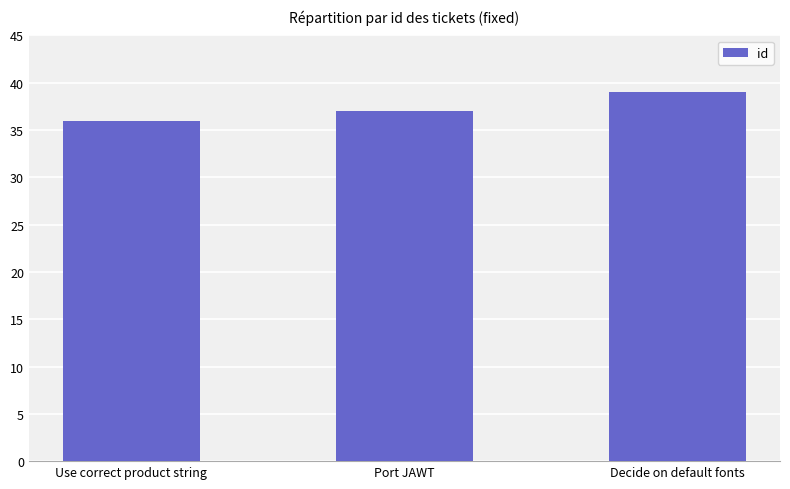

What is the sum of all values?

112